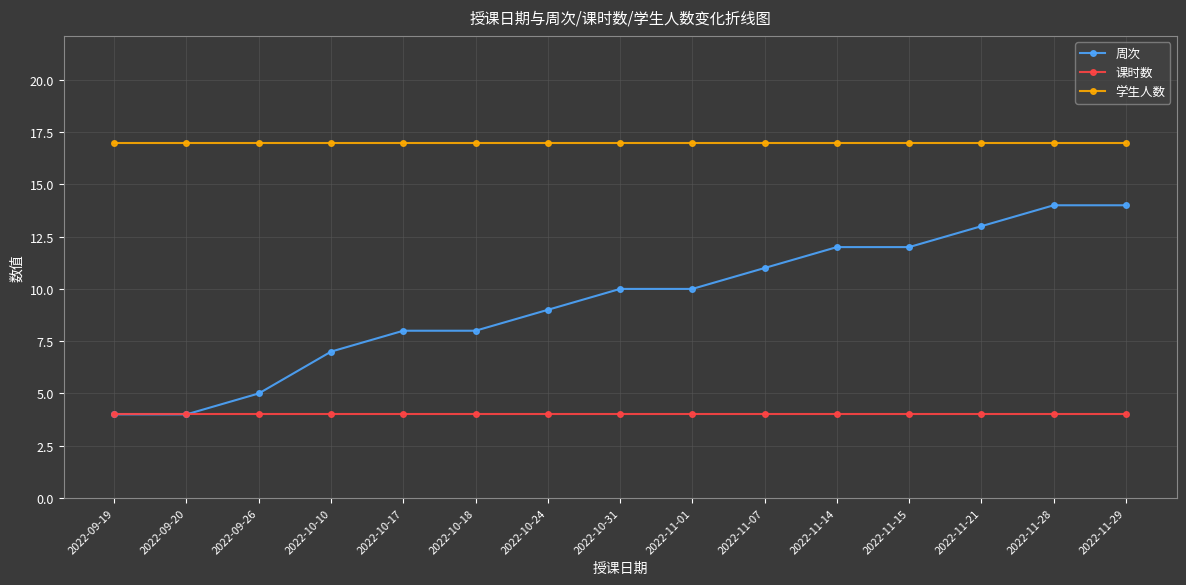

True or false: 学生人数 and 课时数 cross at least once.

False